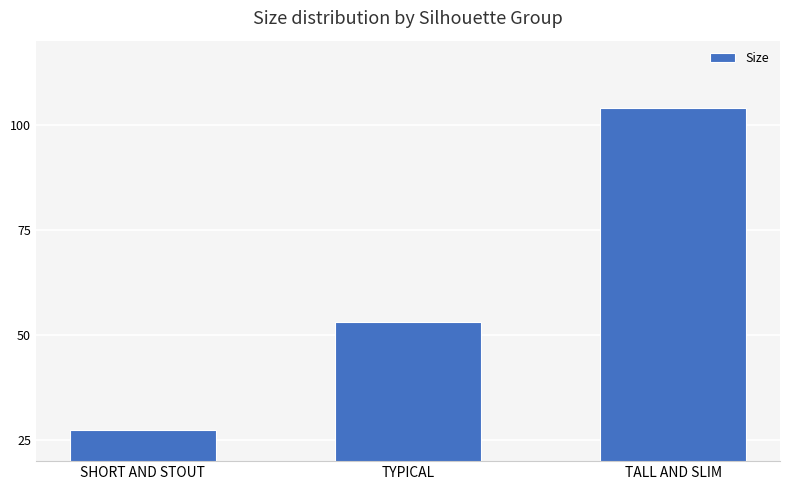

List the labels in order of value, largest first.

TALL AND SLIM, TYPICAL, SHORT AND STOUT